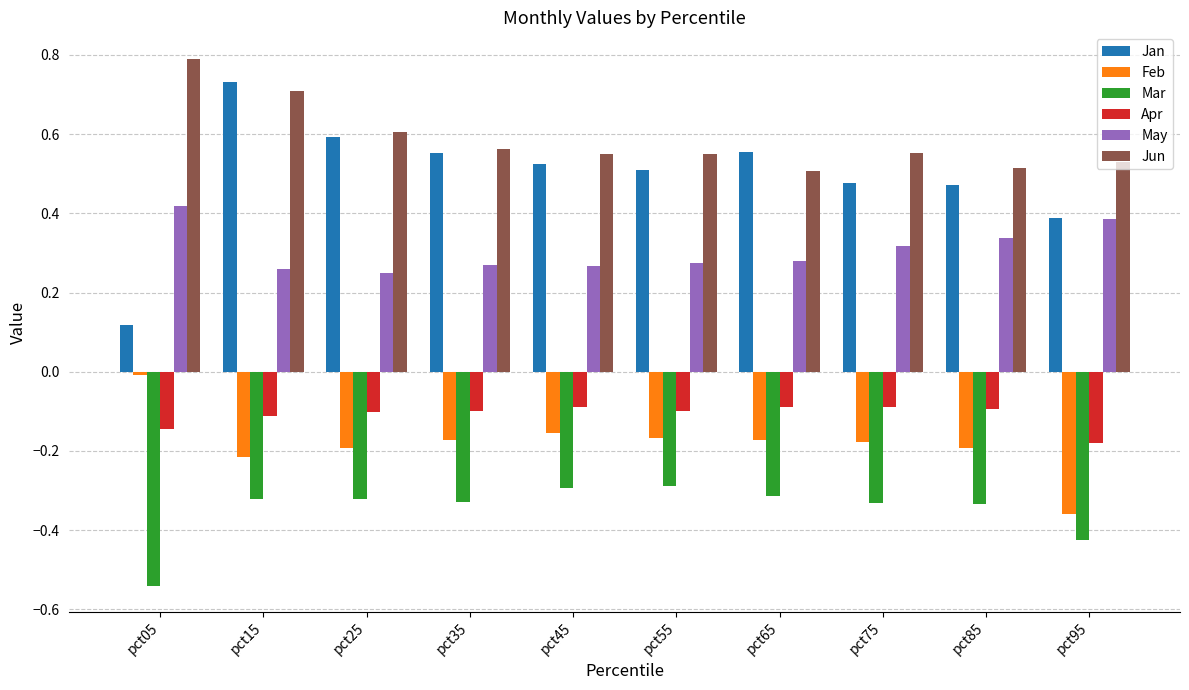

Which category has the lowest value across all series?

pct05